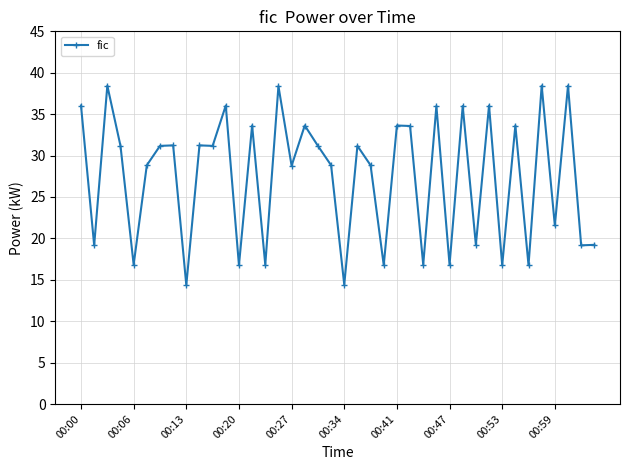

What is the value of the 12th point from the left?

36.0